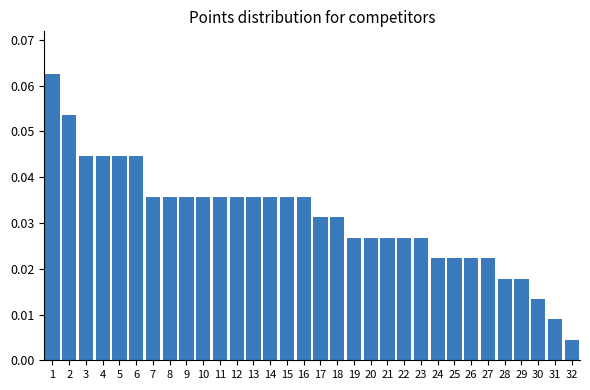

Is it true that the value at 11 is 0.1?

False